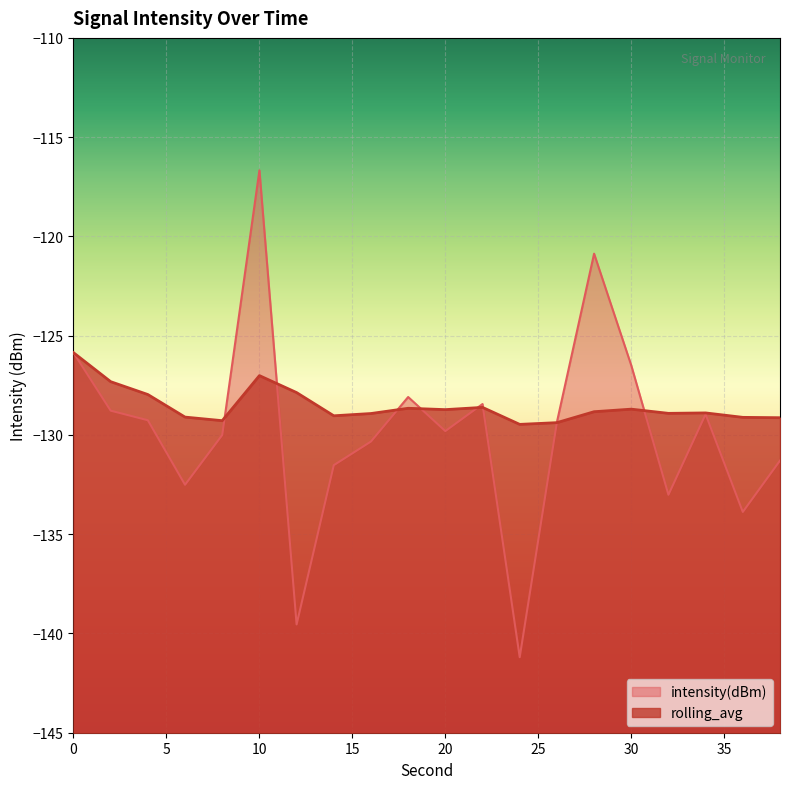

Reading left to right, transcribe all the data shown in this chart.

intensity(dBm): 0=-125.9	2=-128.8	4=-129.3	6=-132.5	8=-130.0	10=-116.7	12=-139.5	14=-131.5	16=-130.3	18=-128.1	20=-129.8	22=-128.4	24=-141.2	26=-129.4	28=-120.9	30=-126.5	32=-133.0	34=-129.0	36=-133.9	38=-131.3
rolling_avg: 0=-125.9	2=-127.3	4=-128.0	6=-129.1	8=-129.3	10=-127.0	12=-127.9	14=-129.0	16=-128.9	18=-128.7	20=-128.7	22=-128.6	24=-129.5	26=-129.4	28=-128.8	30=-128.7	32=-128.9	34=-128.9	36=-129.1	38=-129.1